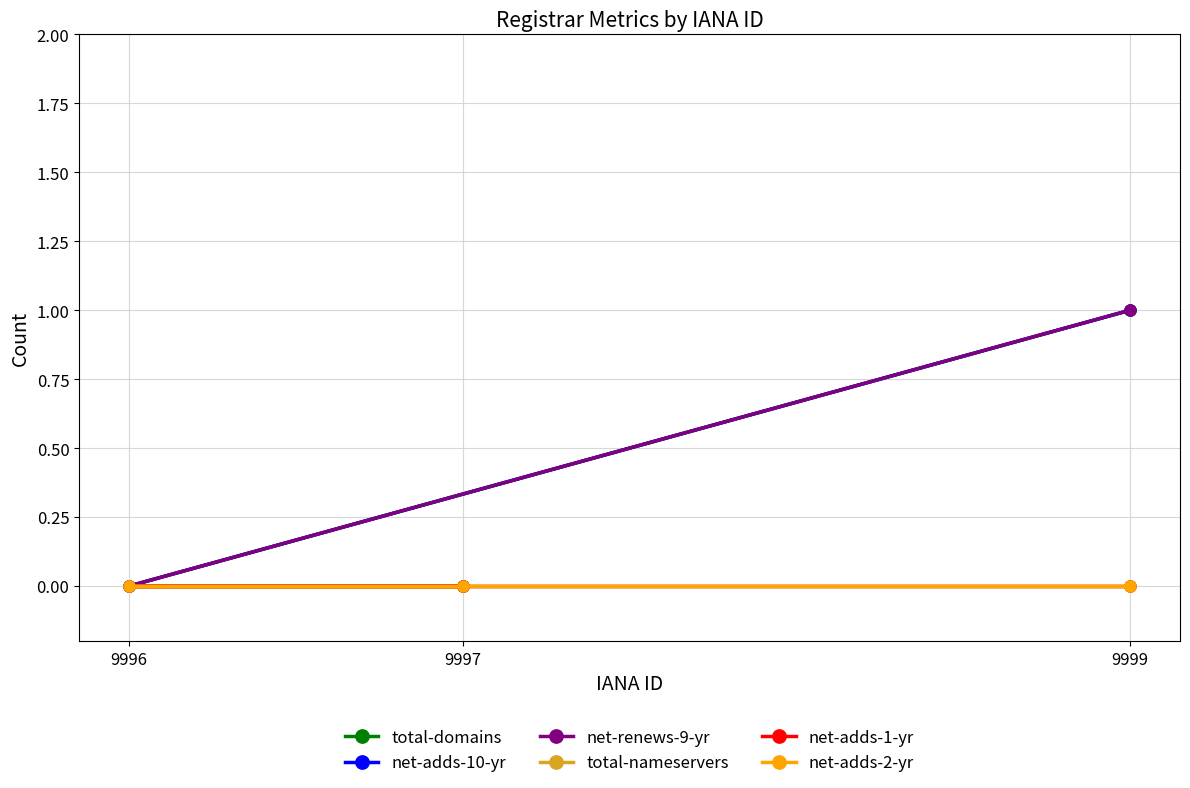

Reading left to right, list all the values displayed in this chart.

total-domains: 9999=1	9996=0	9997=0
net-adds-10-yr: 9999=1	9996=0	9997=0
net-renews-9-yr: 9999=1	9996=0	9997=0
total-nameservers: 9999=0	9996=0	9997=0
net-adds-1-yr: 9999=0	9996=0	9997=0
net-adds-2-yr: 9999=0	9996=0	9997=0